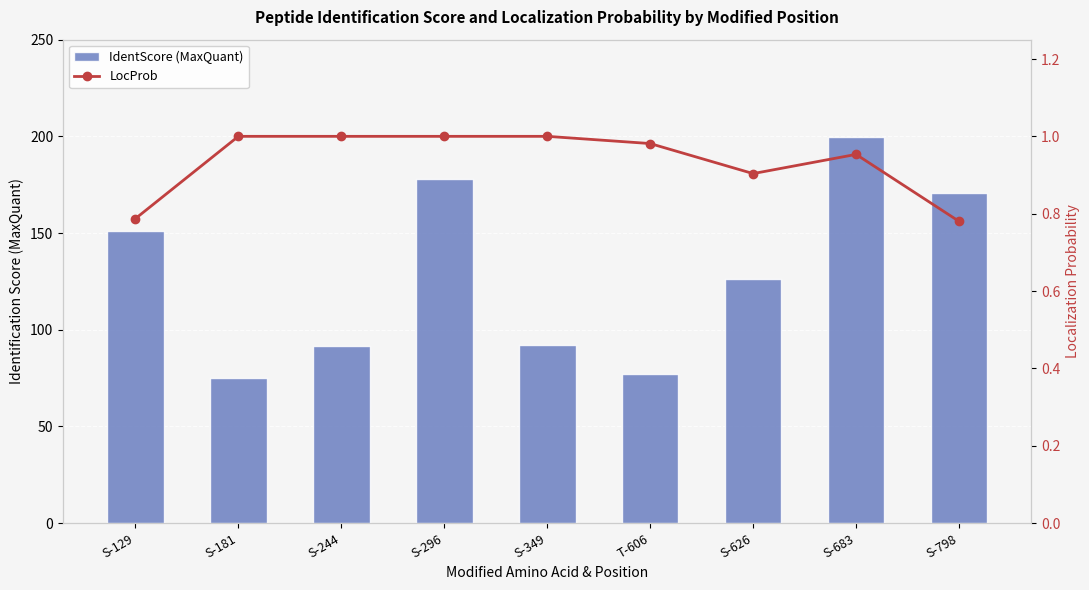

Reading left to right, extract all data points from this chart.

IdentScore (MaxQuant): 151.0	74.8	91.3	178.1	92.3	76.9	126.1	199.8	170.9
LocProb: 0.8	1.0	1.0	1.0	1.0	1.0	0.9	1.0	0.8